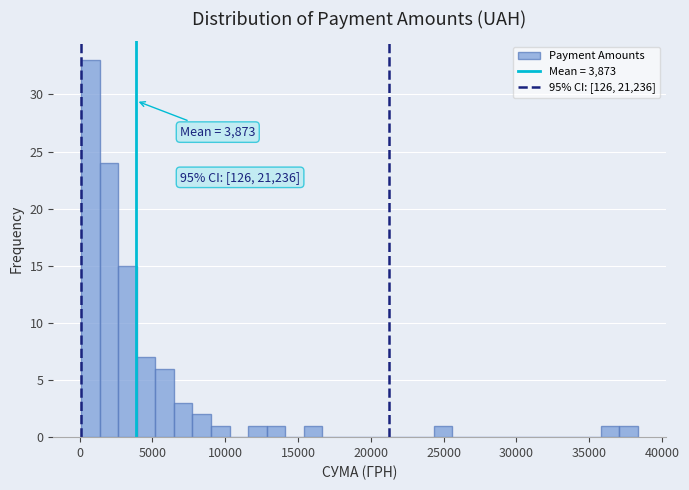

Around what value on the x-axis is the tallest bar? Give the approximate position of its centre, as read against the axis.

500